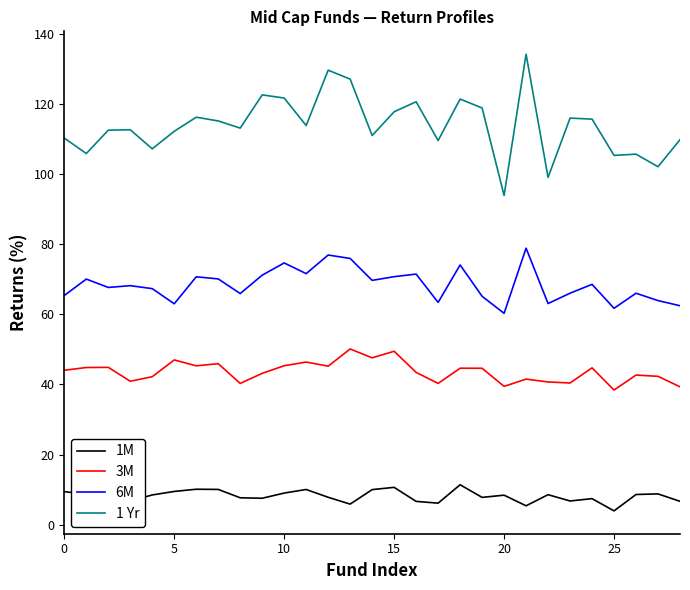

List the series in order of their overall mean, lowest first.

1M, 3M, 6M, 1 Yr